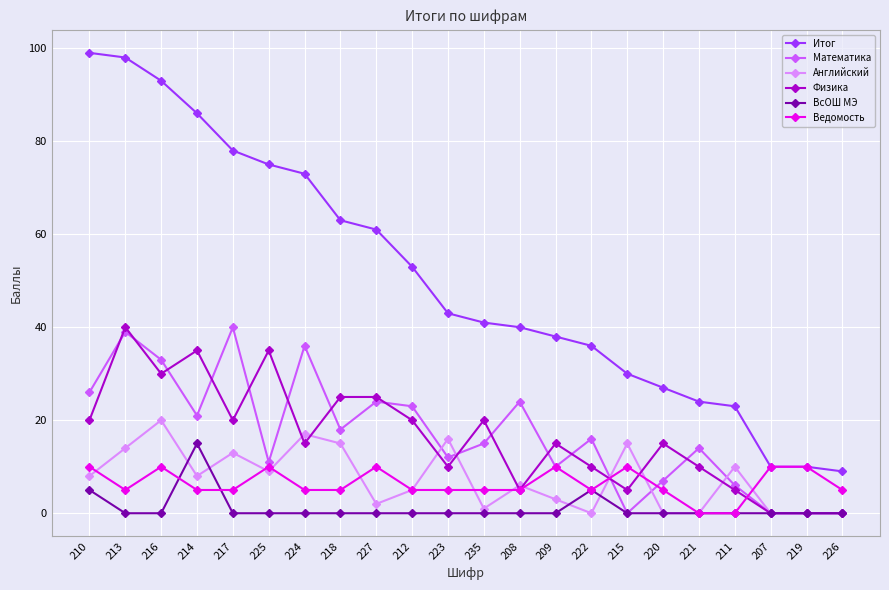

What is the sum of the Английский values at 217 and 209?

16